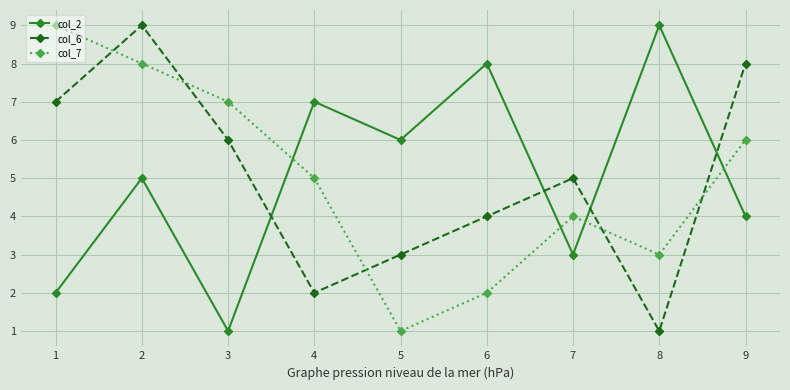

True or false: col_7 has more than 0 interior local peaks.

True